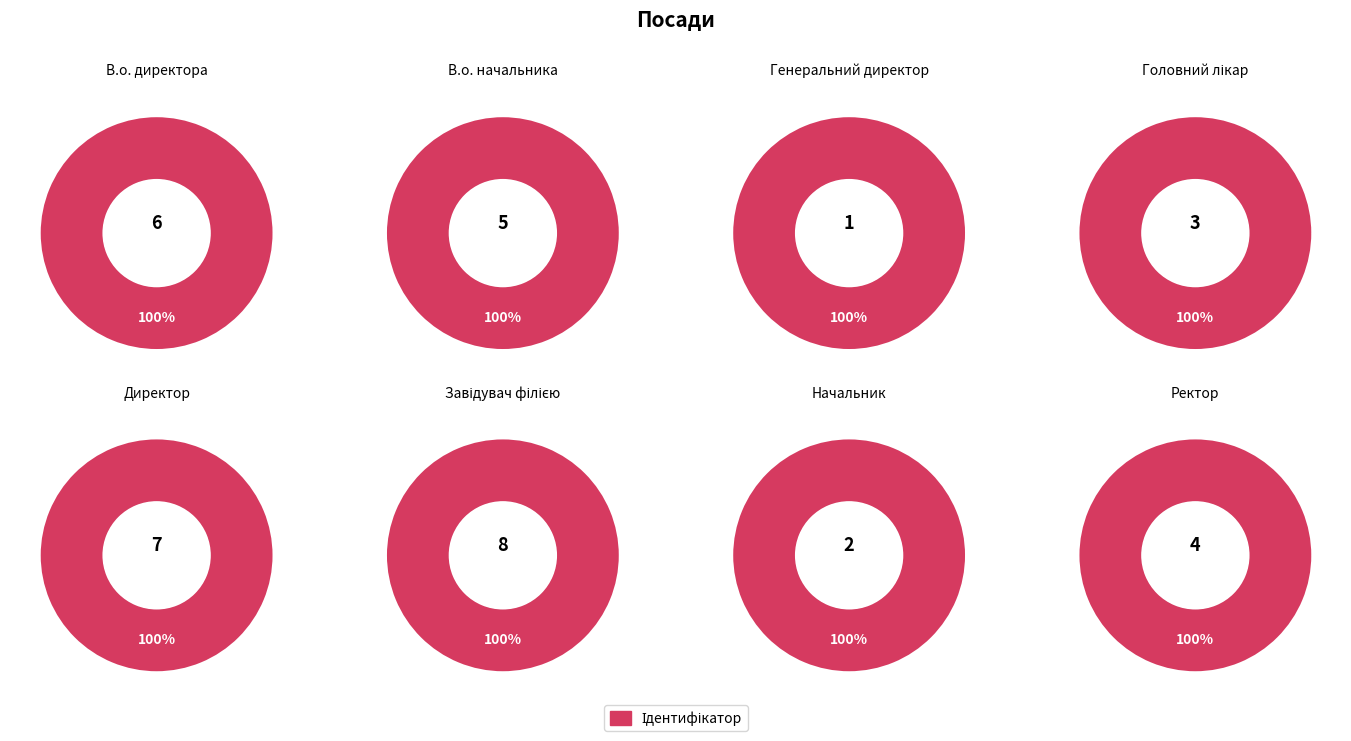

Rank the categories by value from highest to lowest.

Завідувач філією, Директор, В.о. директора, В.о. начальника, Ректор, Головний лікар, Начальник, Генеральний директор